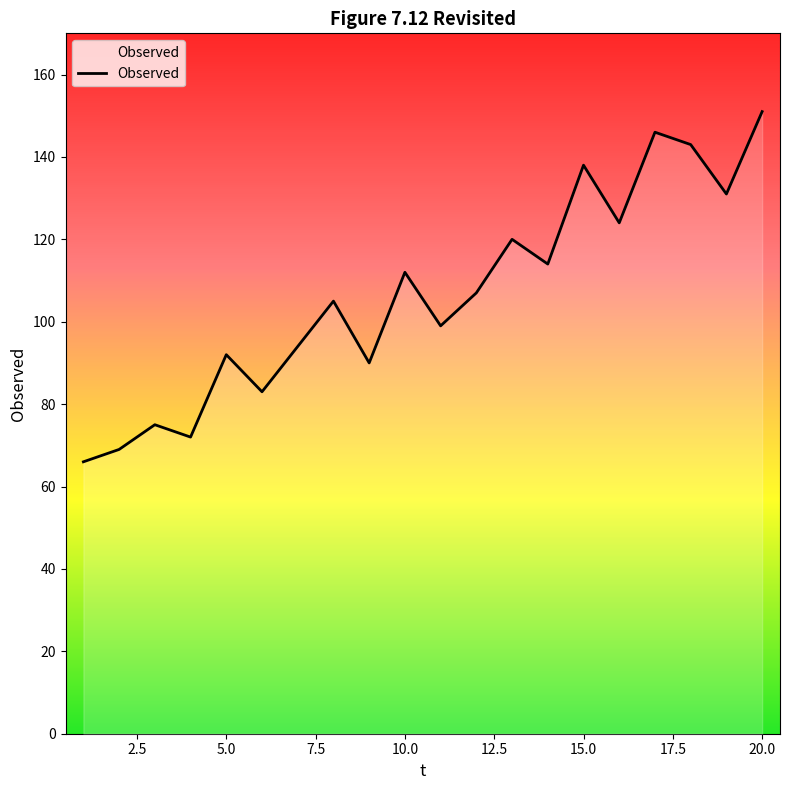

What is the difference between the maximum and minimum values?

85